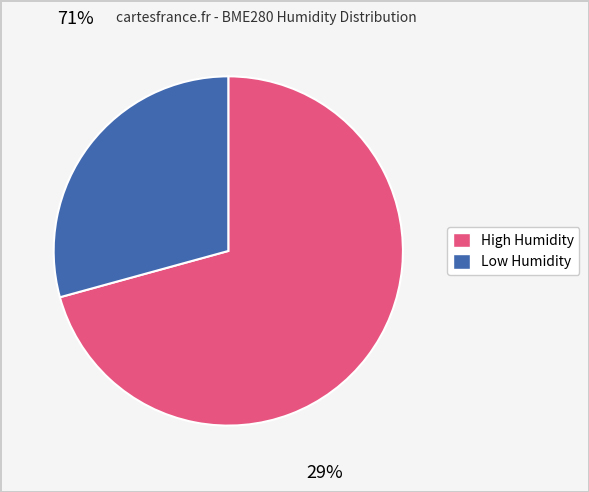

Is there any slice that represents more than half of the pie?

Yes